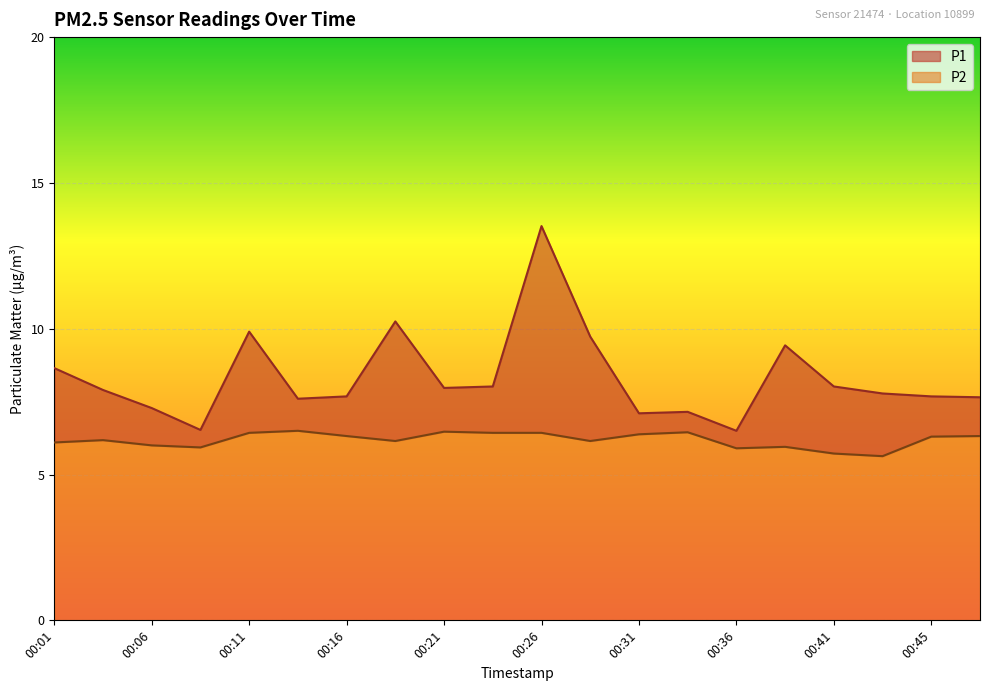

What is the difference between the maximum and minimum values in the P1 series?

7.0